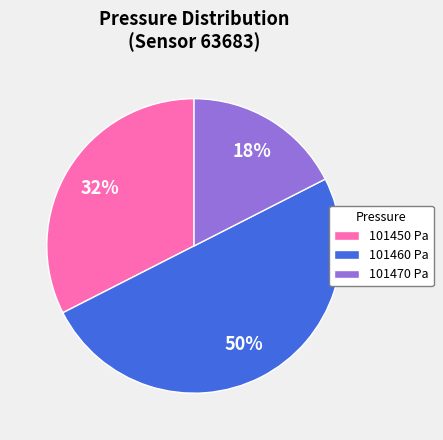

Count the number of slices in the pie.

3